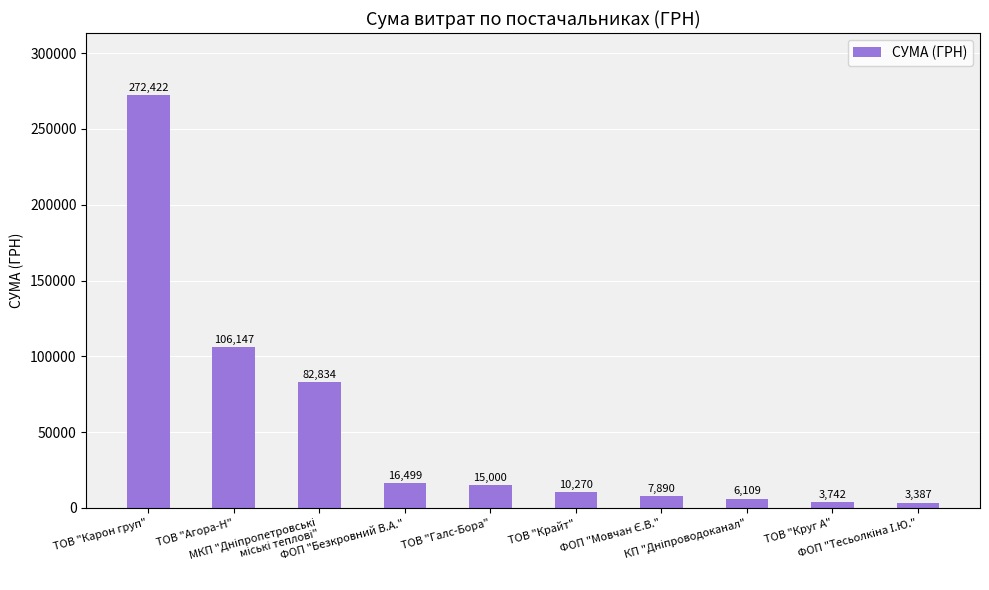

What is the greatest value displayed?

272422.2